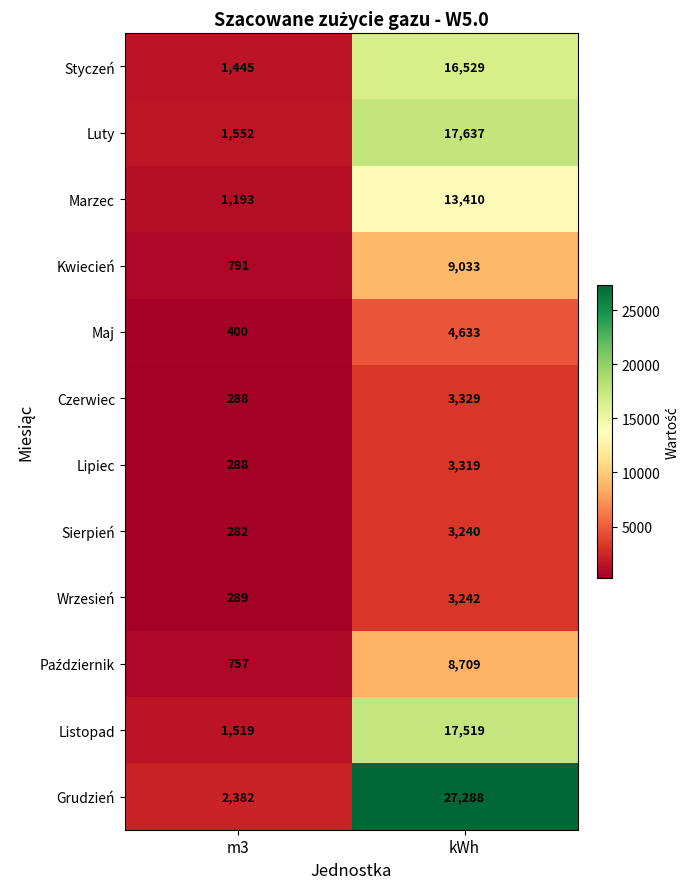

Which series has the widest spread of values?

Grudzień